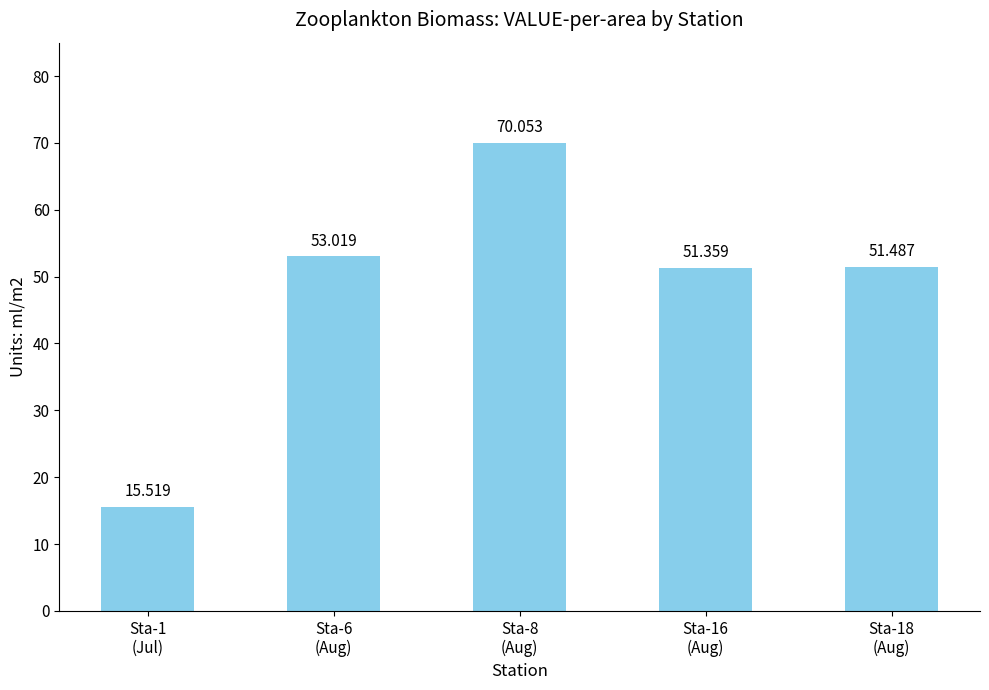

Is it true that the value at Sta-1
(Jul) is 15.5?

True